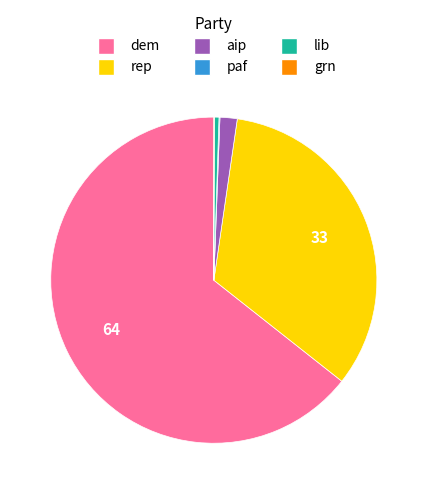

Is it true that aip is 13% of the pie?

False